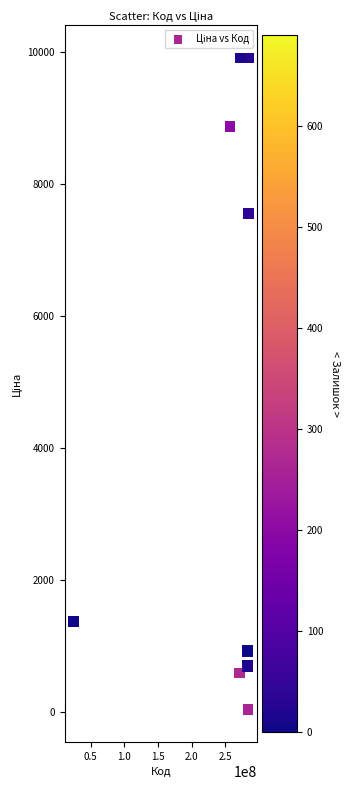

What Y value in the scatter plot is closest to 4970?

7545.9